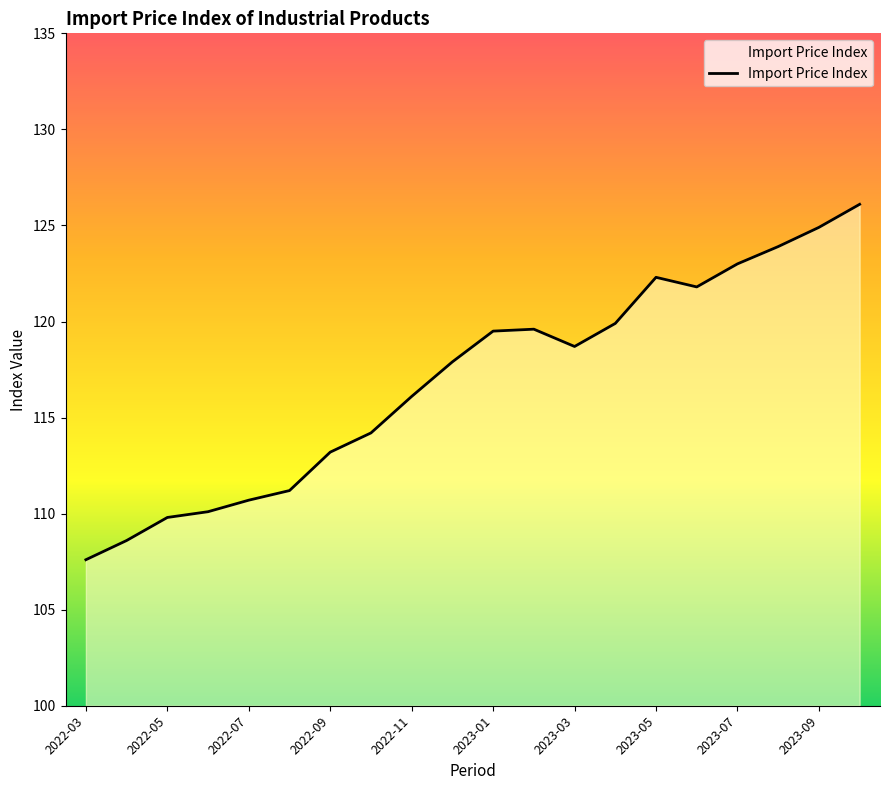

What is the maximum value shown in the chart?

126.1